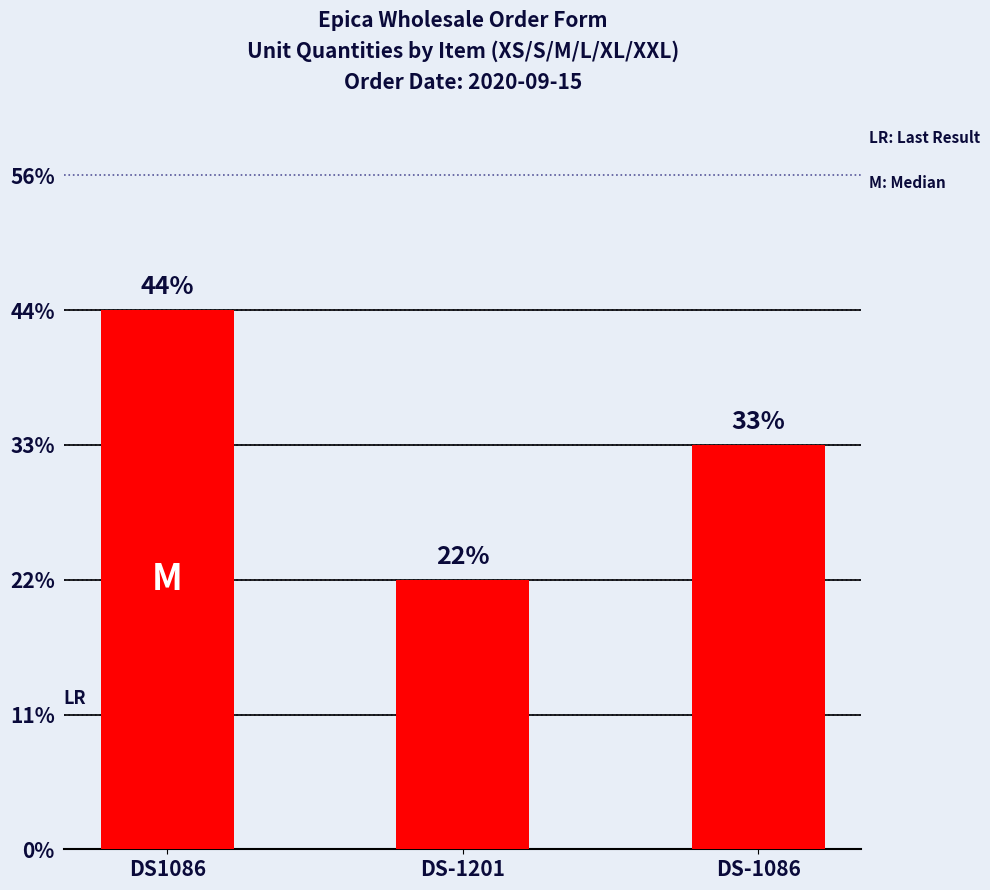

How many data points are less than 3?

1